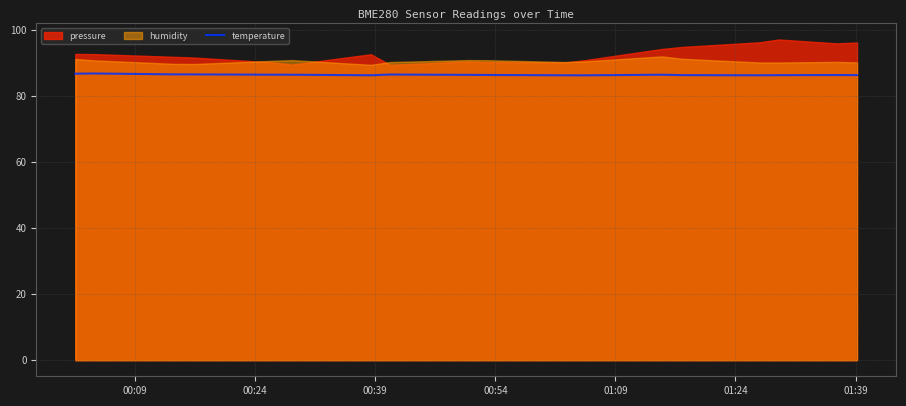

What is the minimum value for temperature?

86.3